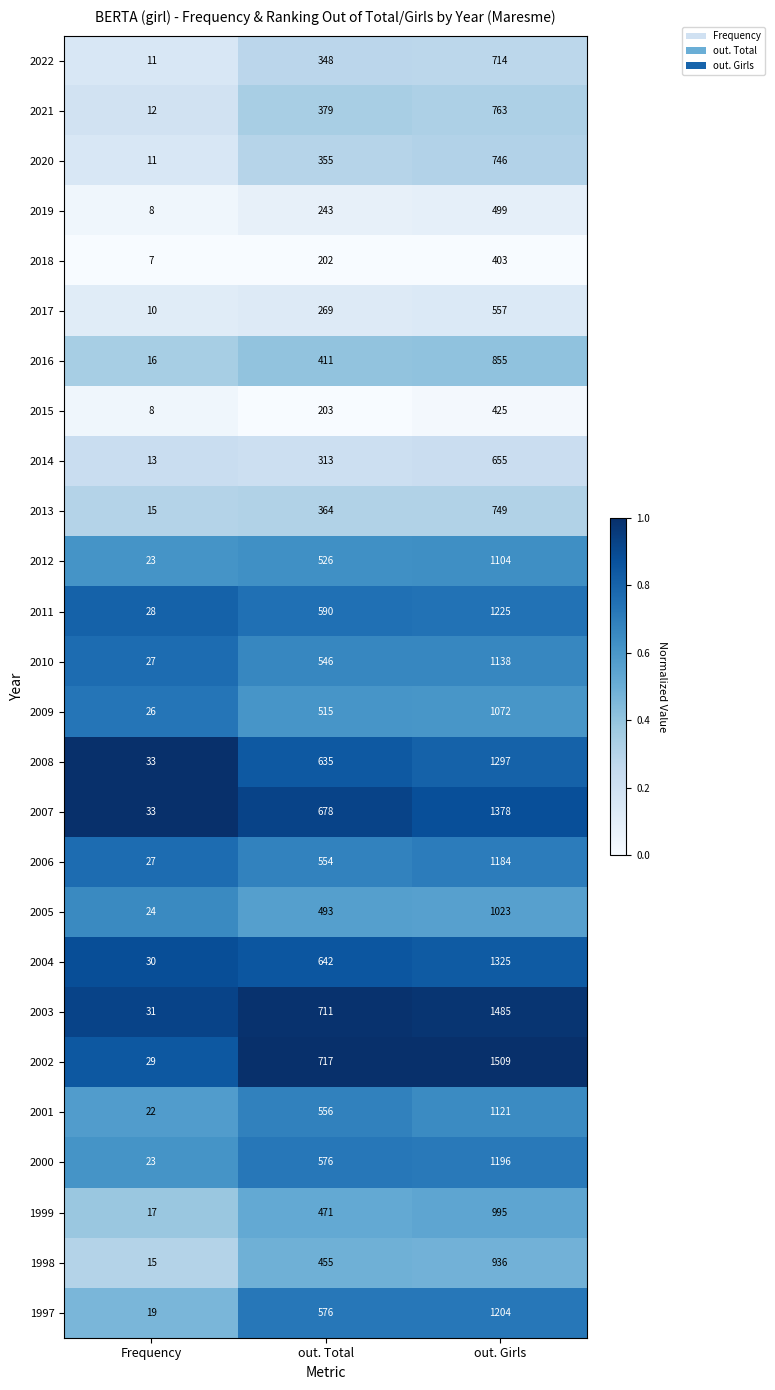

What is the approximate value of 2004 at out. Total, to the nearest 100?

600